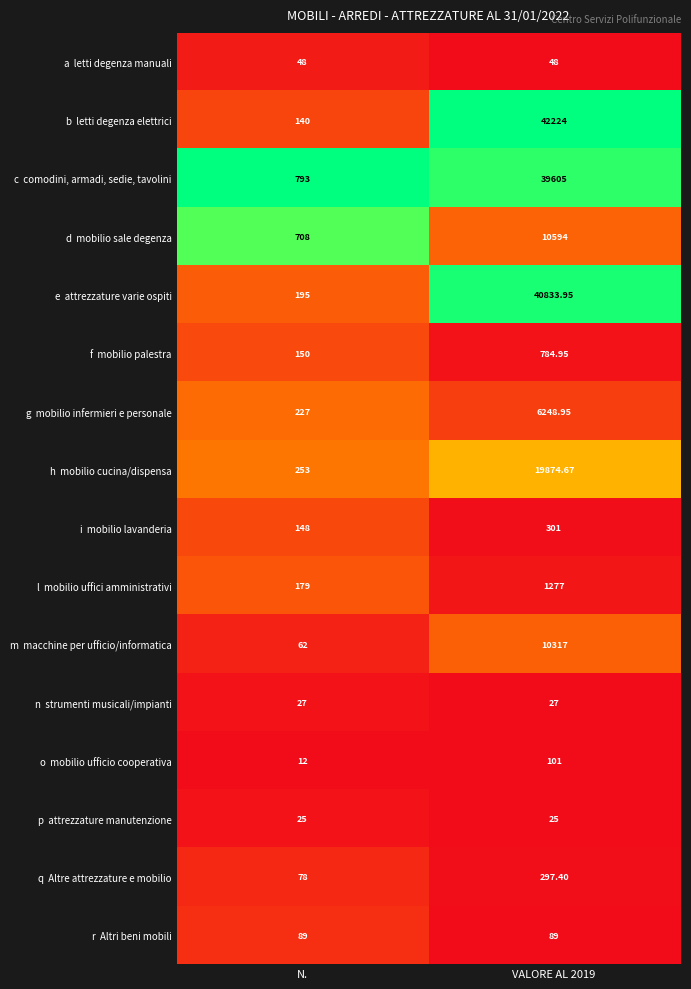

Which label corresponds to the smallest value in the chart?

N.